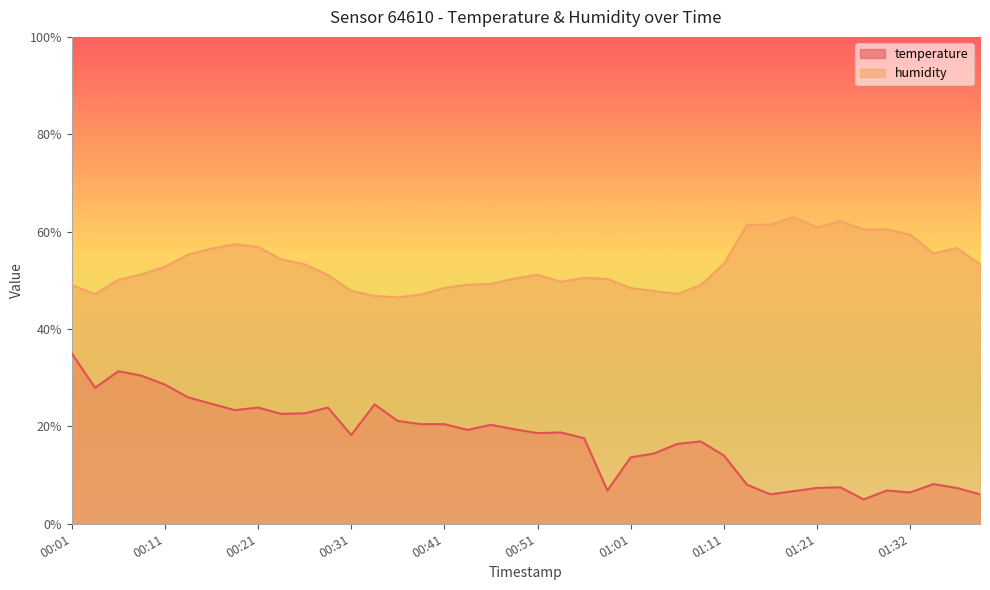

What is the difference between the maximum and minimum values in the humidity series?

16.5